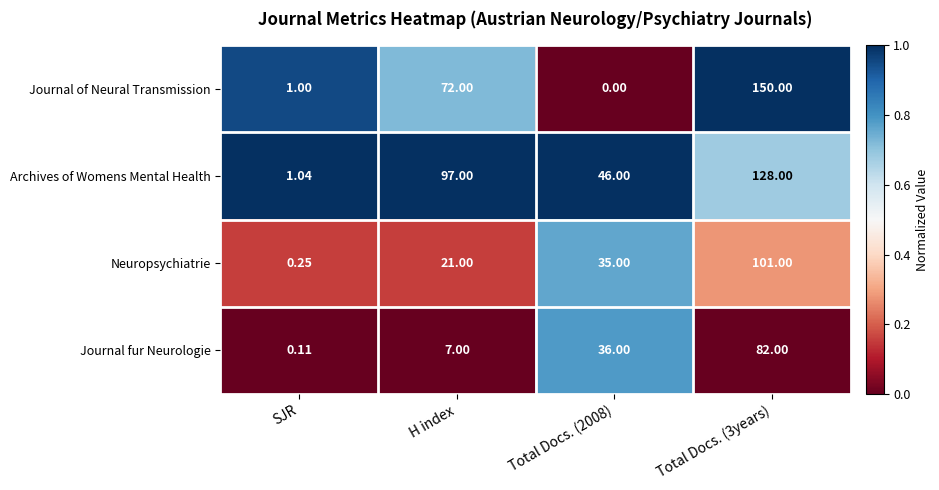

Between H index and Total Docs. (3years), which series saw the biggest shift?

Neuropsychiatrie